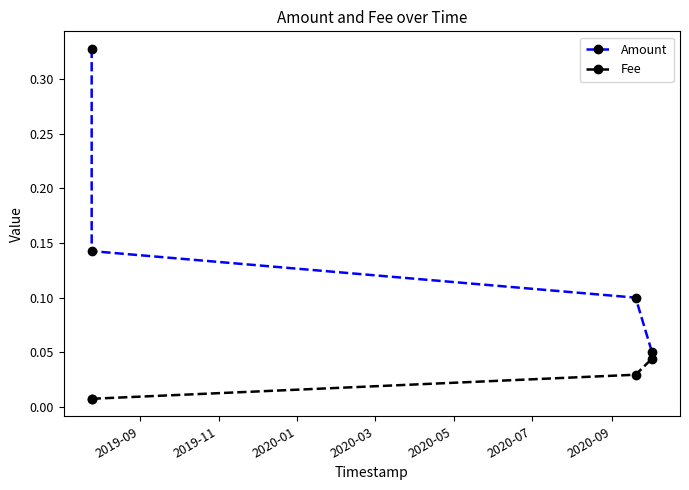

True or false: Fee has more than 2 points higher than both neighbors.

False